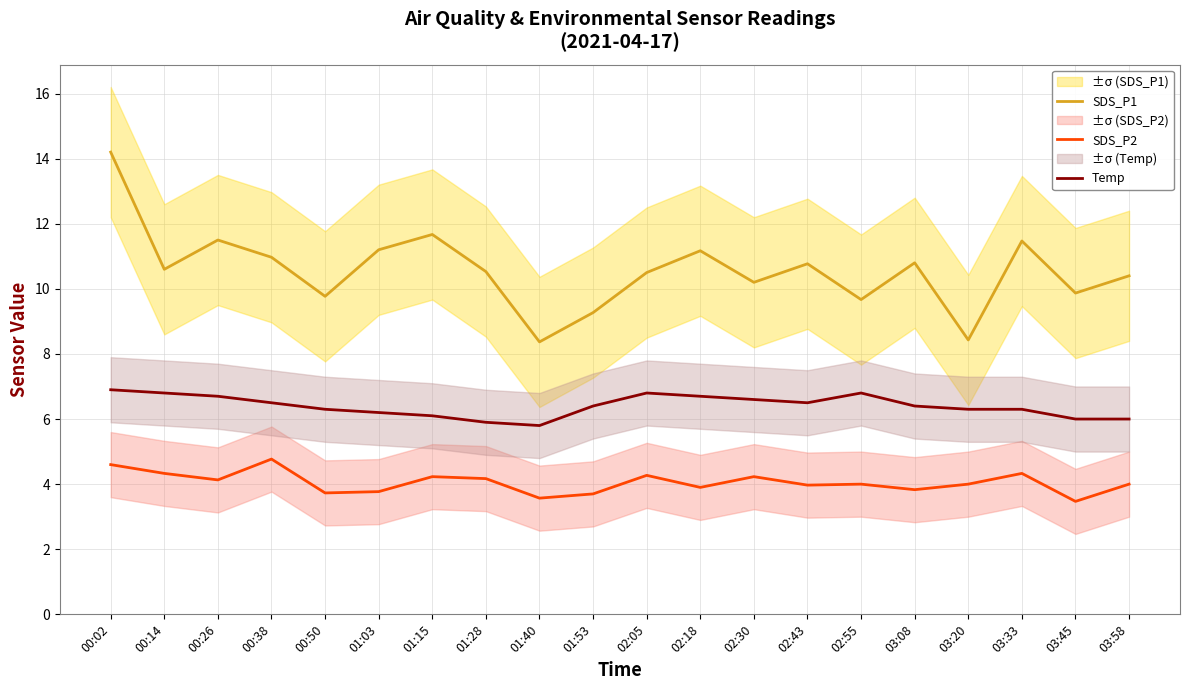

How many data points in Temp are above 6?

16